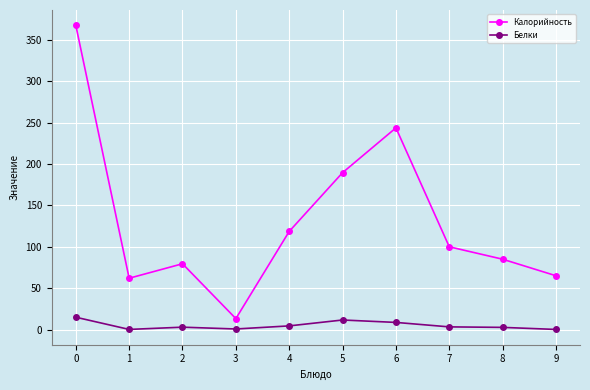

What is the average value of the Калорийность series?

132.4